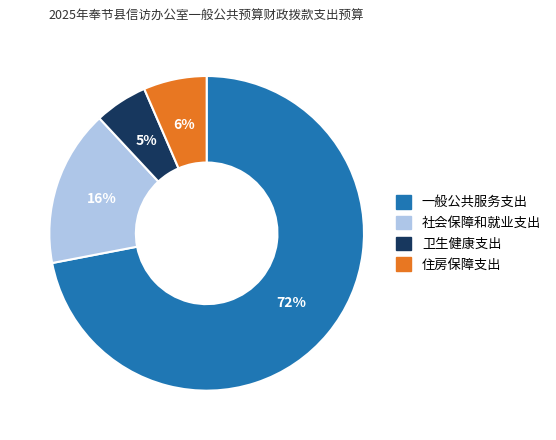

To the nearest percent, what is the average slice percentage?

25%